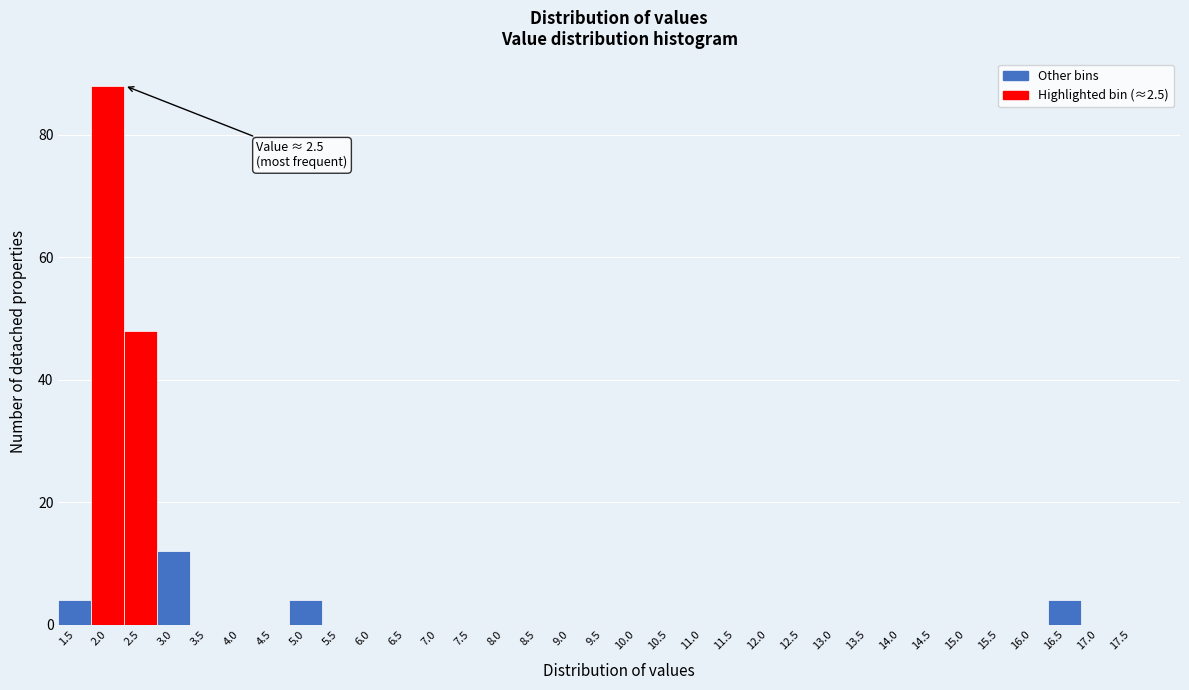

True or false: the data shows 0 at 7.0.

True